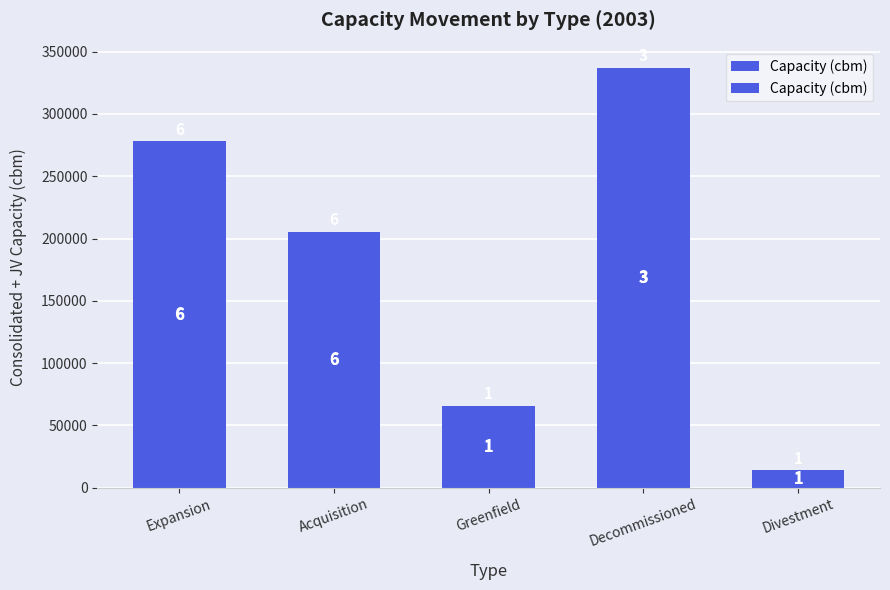

What position from the right is Expansion?

5